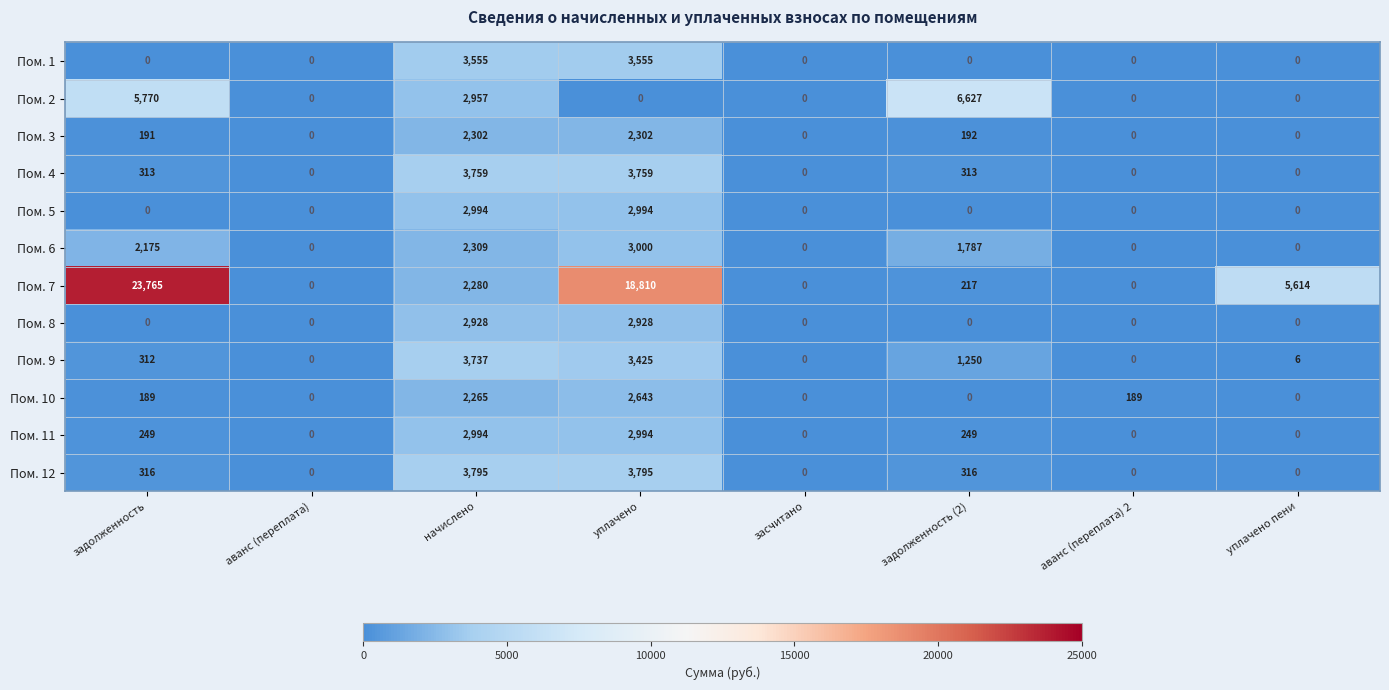

What is the sum of all Пом. 8 values?

5856